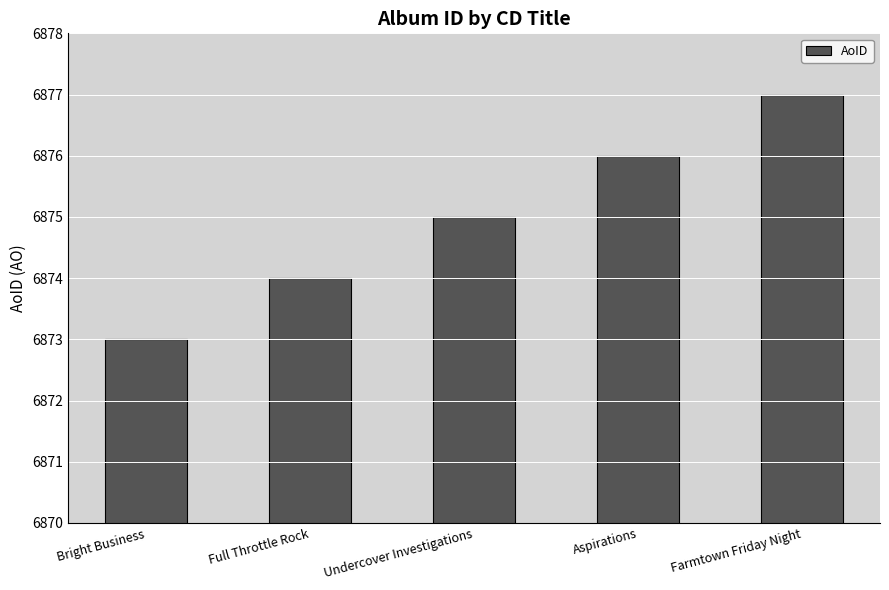

Count the values in the range 6874 to 6876.

3